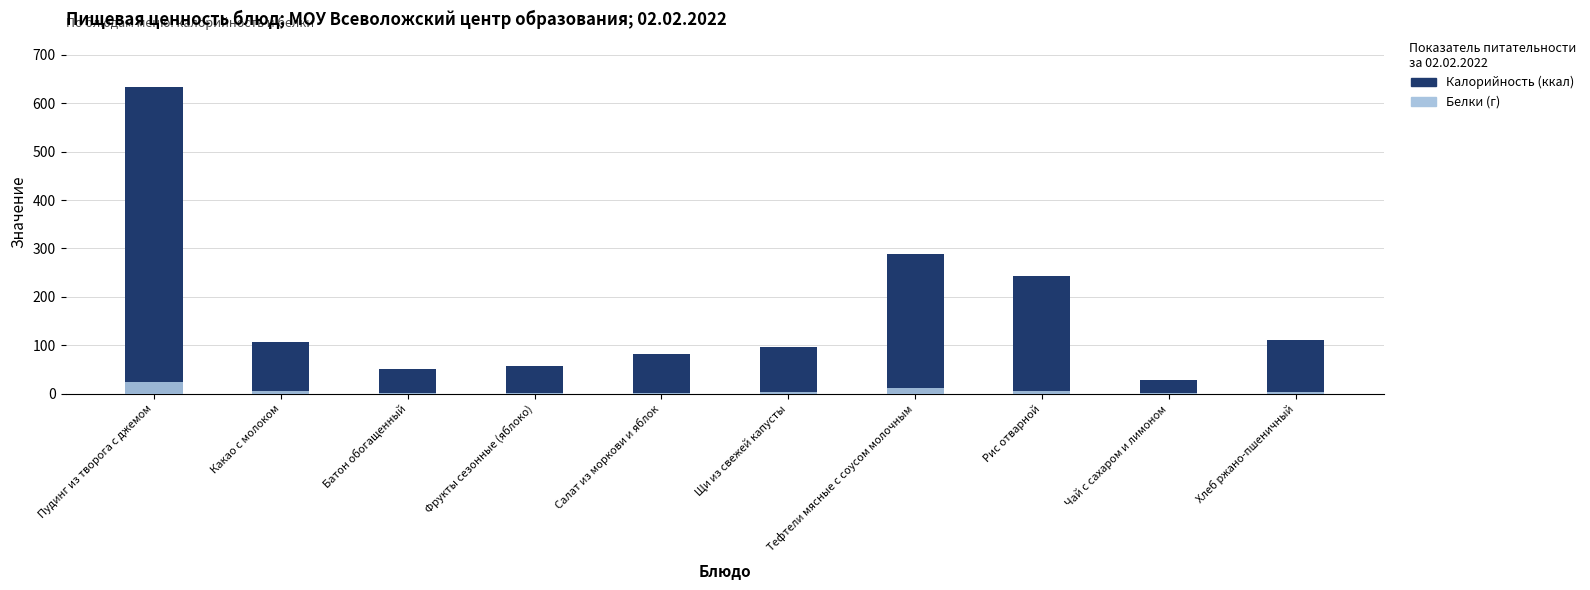

What is the average value of the Белки (г) series?

5.5